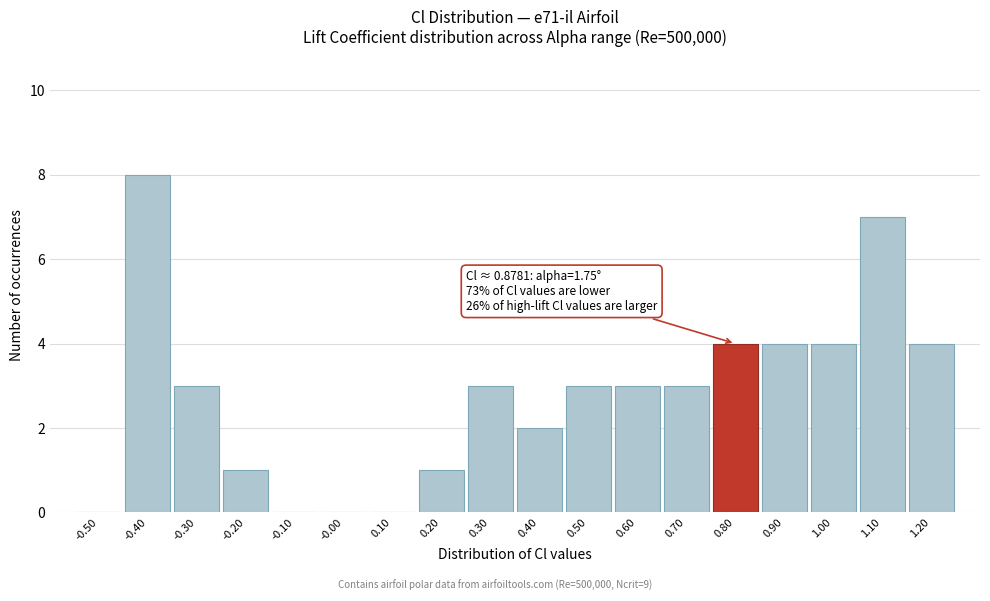

Reading left to right, transcribe all the data shown in this chart.

-0.50=0	-0.40=8	-0.30=3	-0.20=1	-0.10=0	-0.00=0	0.10=0	0.20=1	0.30=3	0.40=2	0.50=3	0.60=3	0.70=3	0.80=4	0.90=4	1.00=4	1.10=7	1.20=4